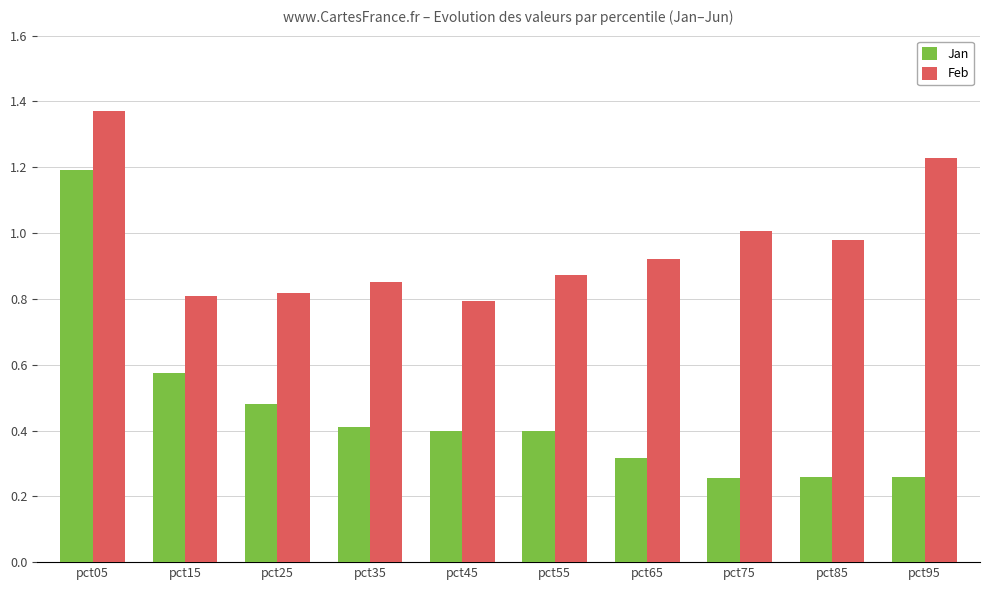

What is the sum of all Jan values?

4.5